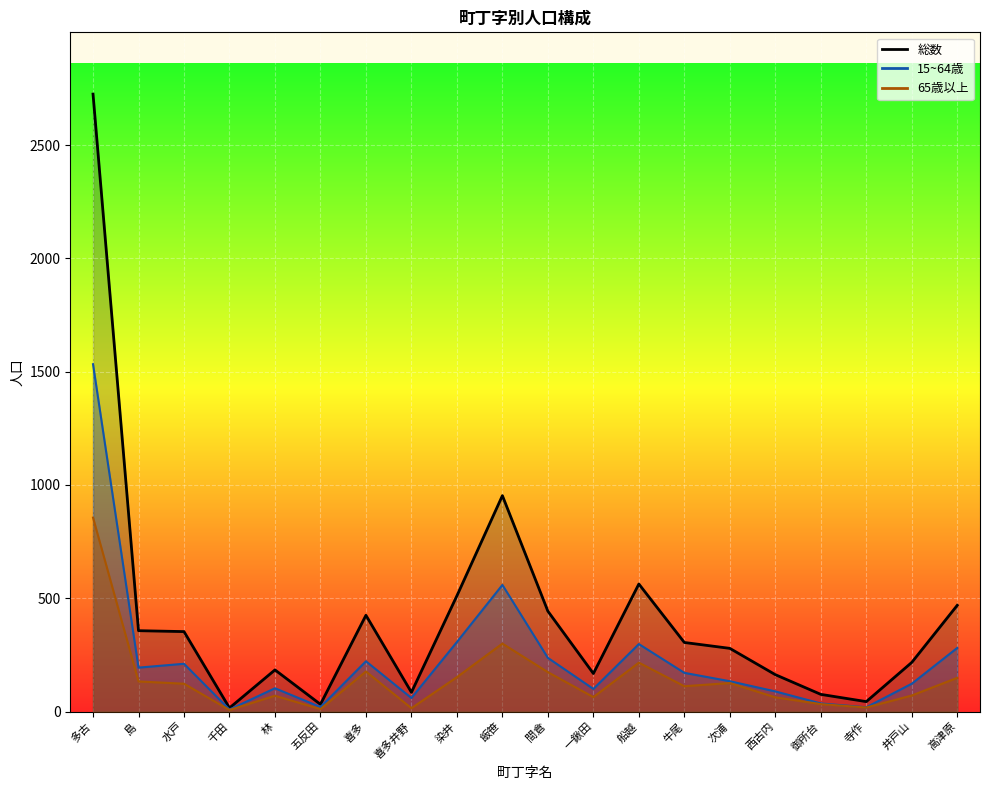

True or false: 65歳以上 and 総数 intersect in this chart.

False